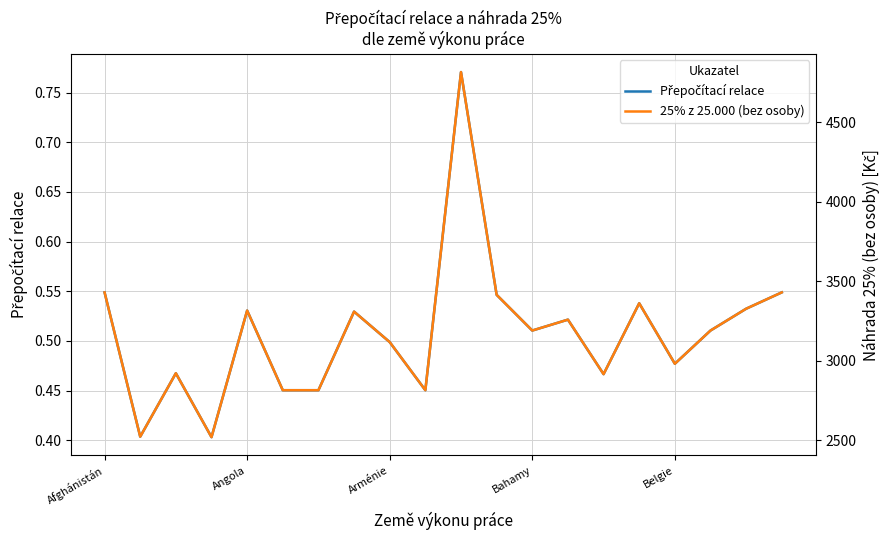

Rank the series by their average value, from highest to lowest.

25% z 25.000 (bez osoby), Přepočítací relace